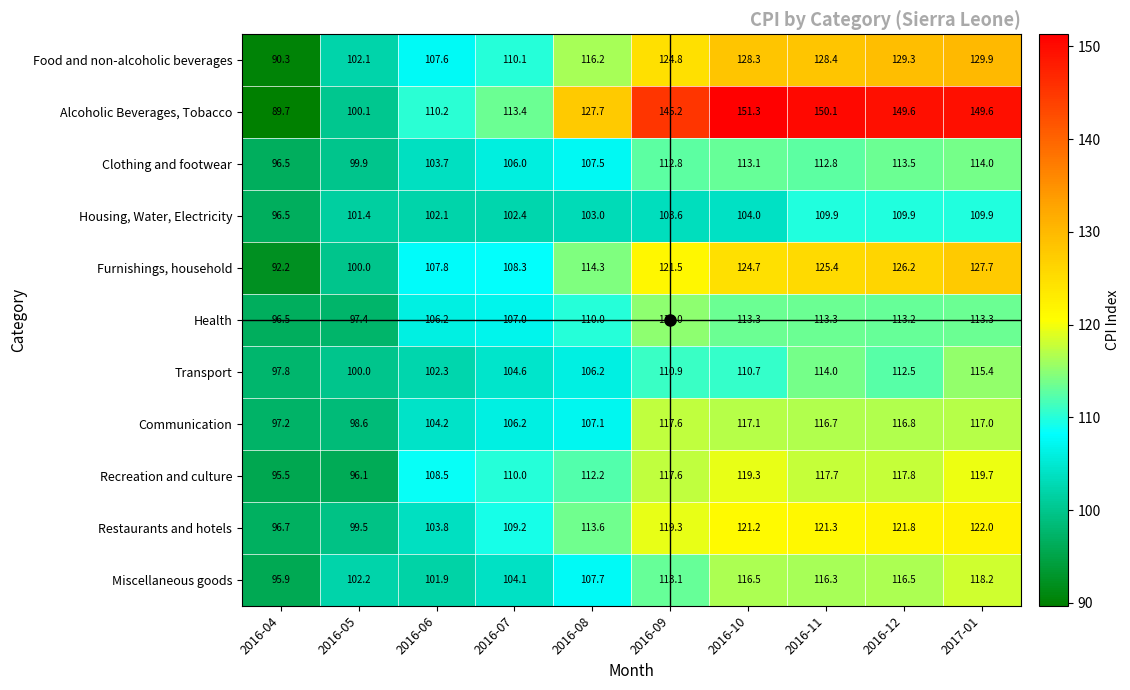

Is it true that Housing, Water, Electricity equals 146.0 at 2016-07?

False